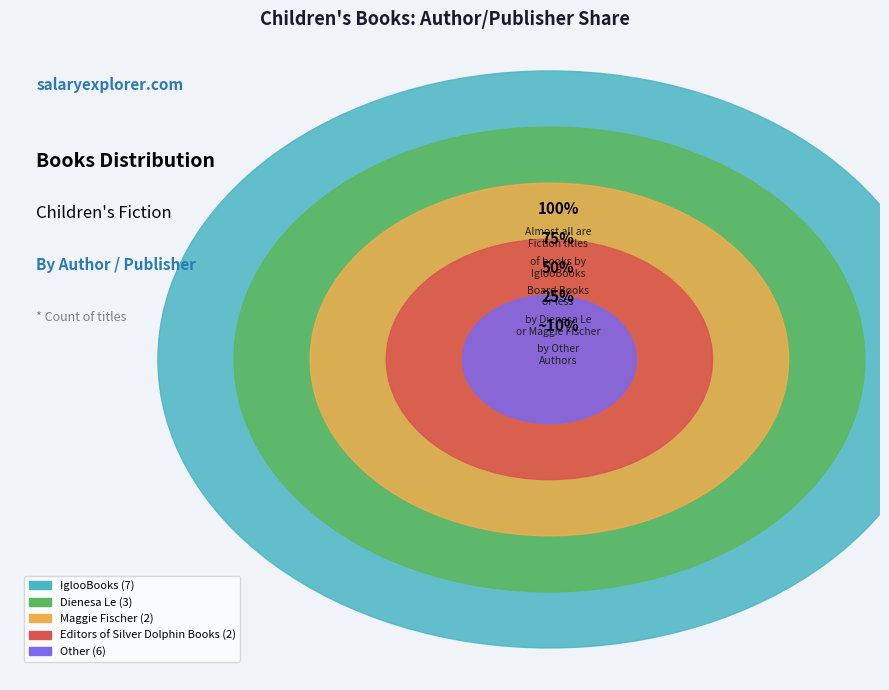

Rank the categories by value from highest to lowest.

IglooBooks, Other, Dienesa Le, Maggie Fischer, Editors of Silver Dolphin Books